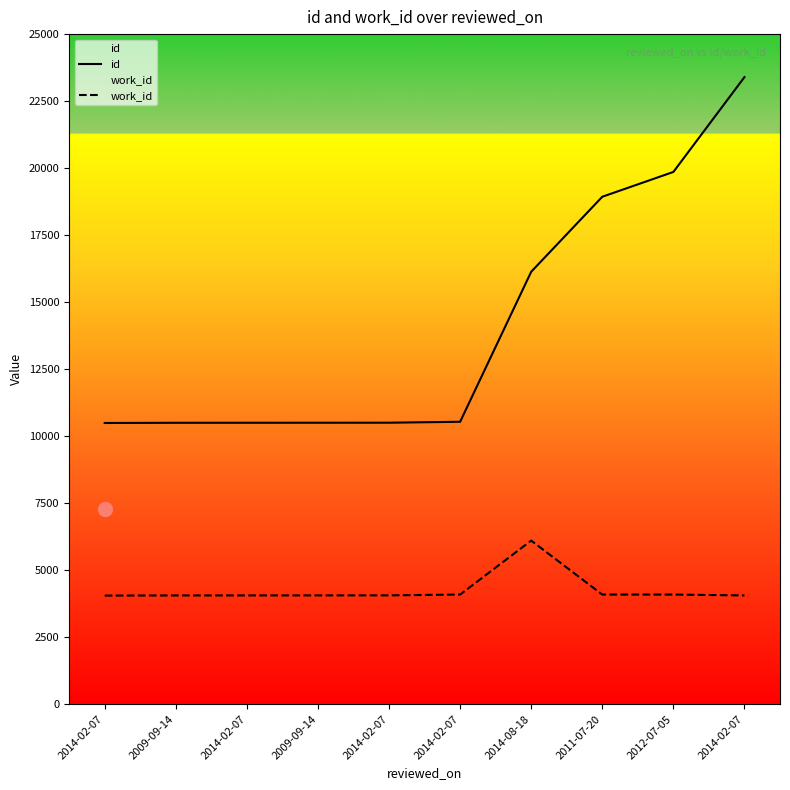

What is the label of the 6th point from the right?

2014-02-07